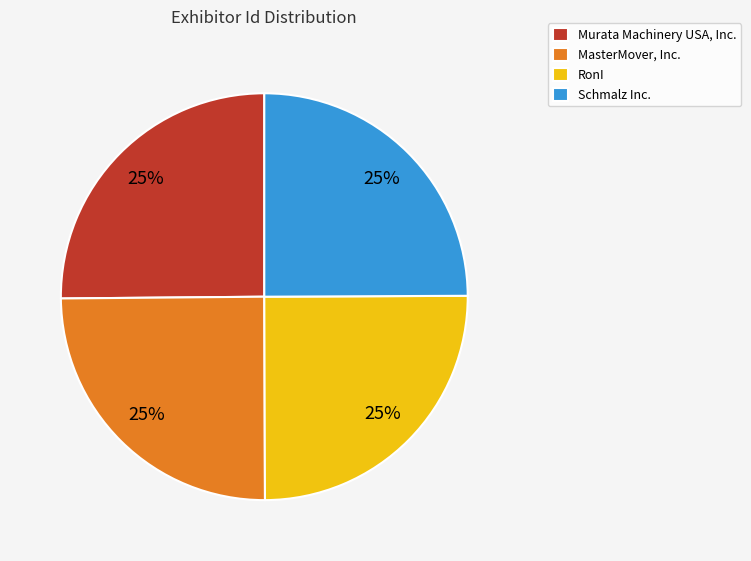

What is the ratio of the value at MasterMover, Inc. to the value at Murata Machinery USA, Inc.?

1.0